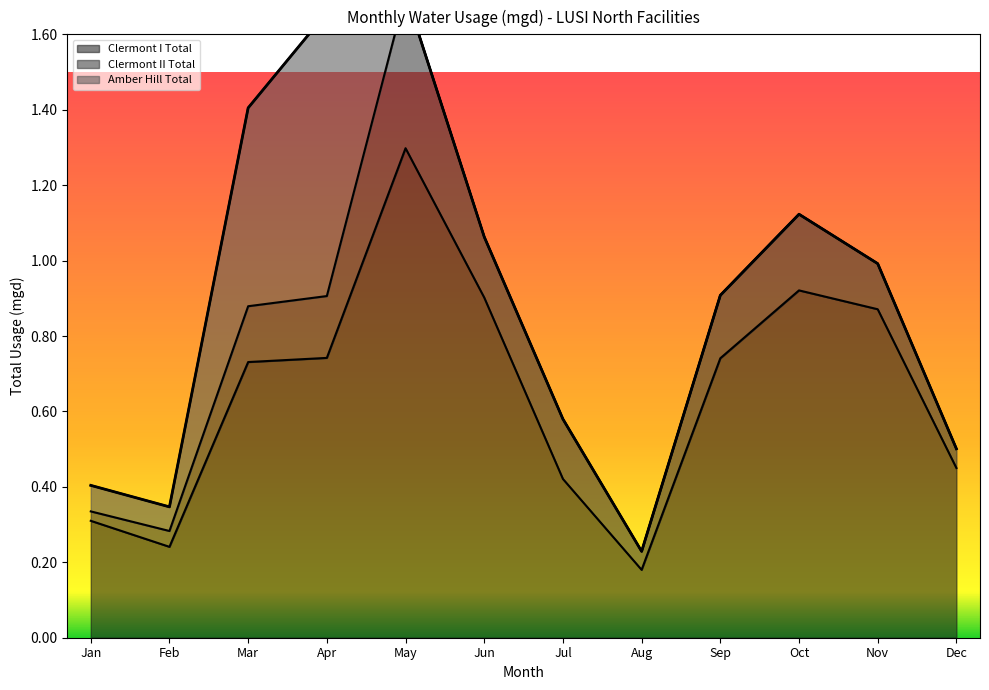

True or false: Clermont I Total and Clermont II Total cross at least once.

False